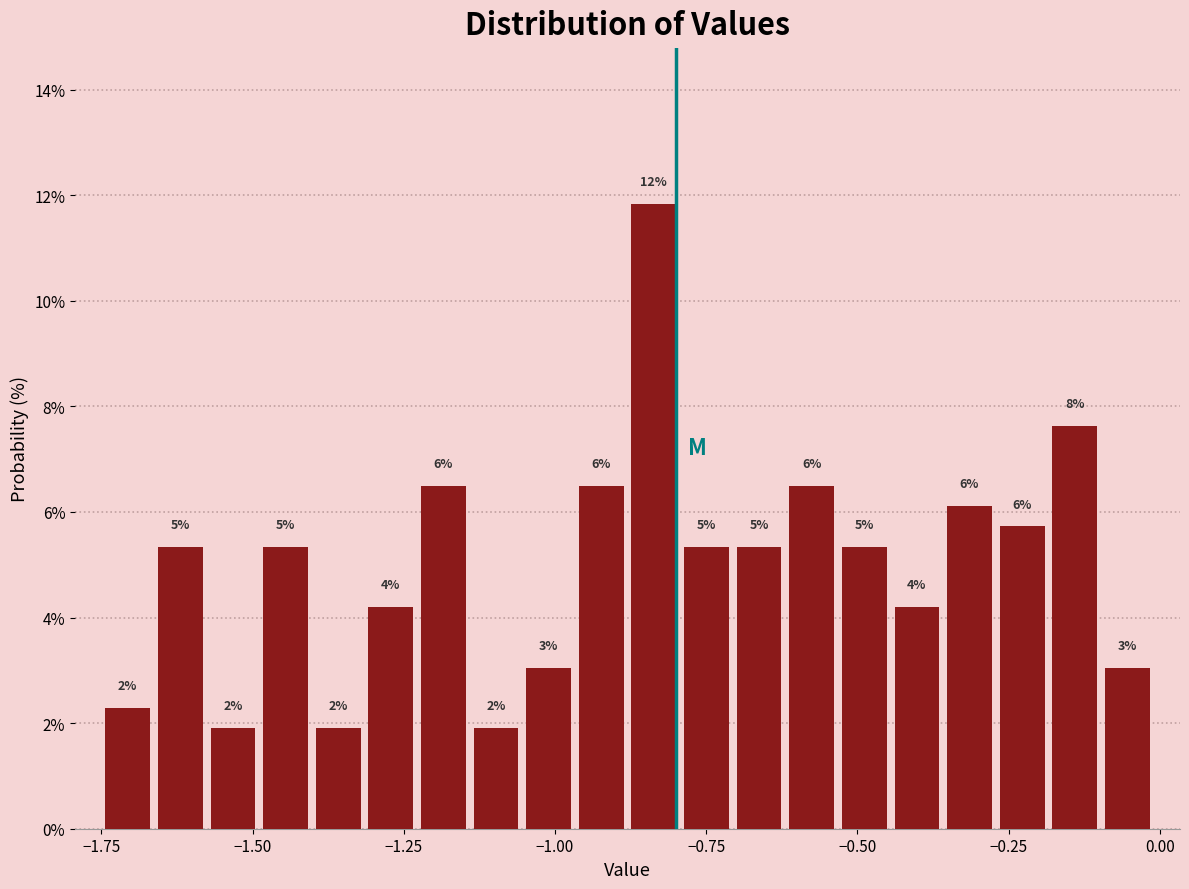

Around what value on the x-axis is the tallest bar? Give the approximate position of its centre, as read against the axis.

-0.85